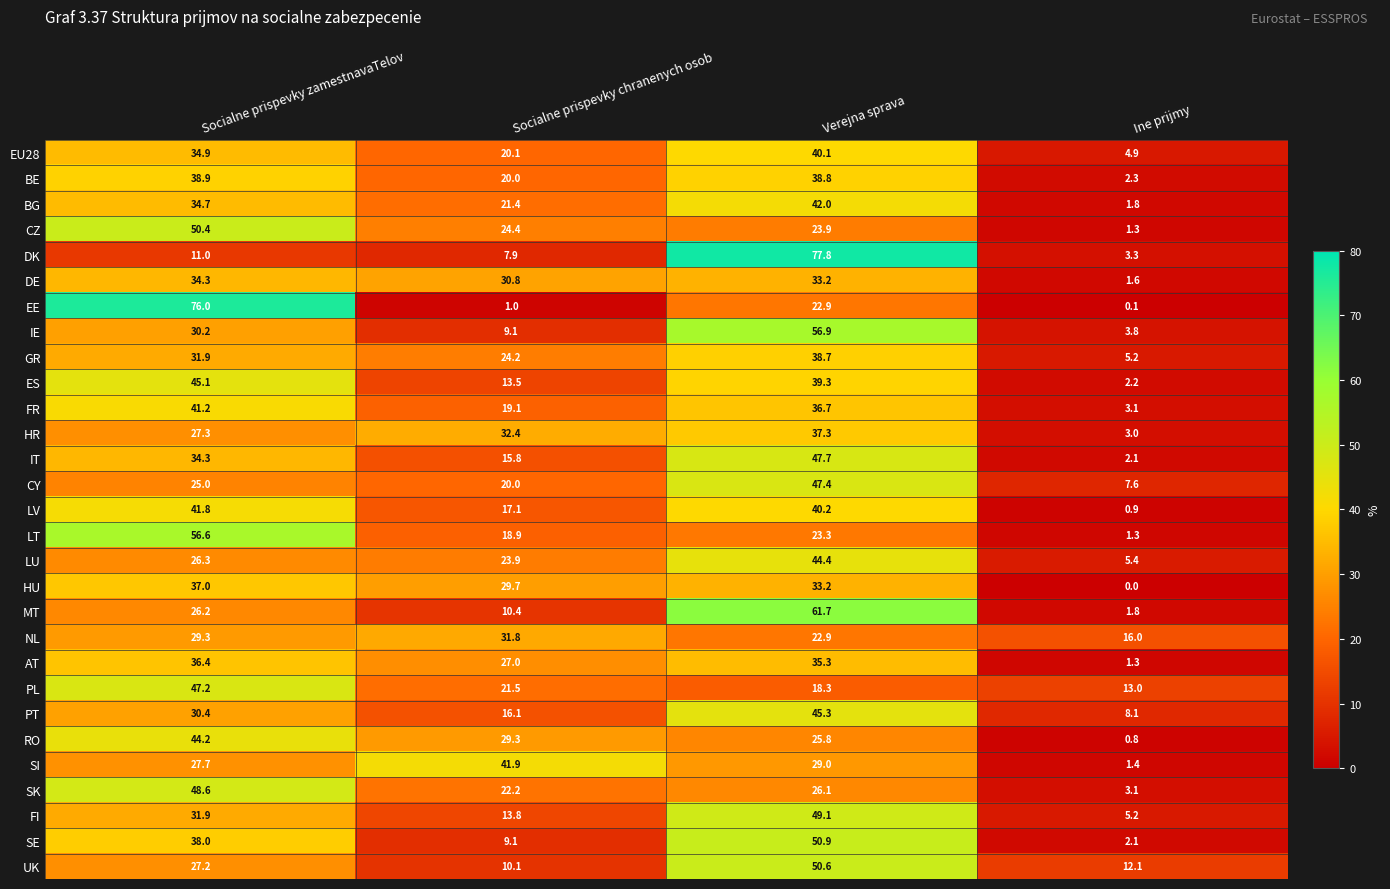

At which label is SK closest to 25?

Verejna sprava